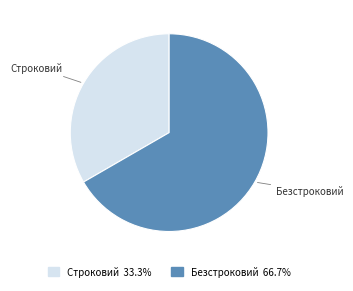

Between Безстроковий and Строковий, which is larger?

Безстроковий